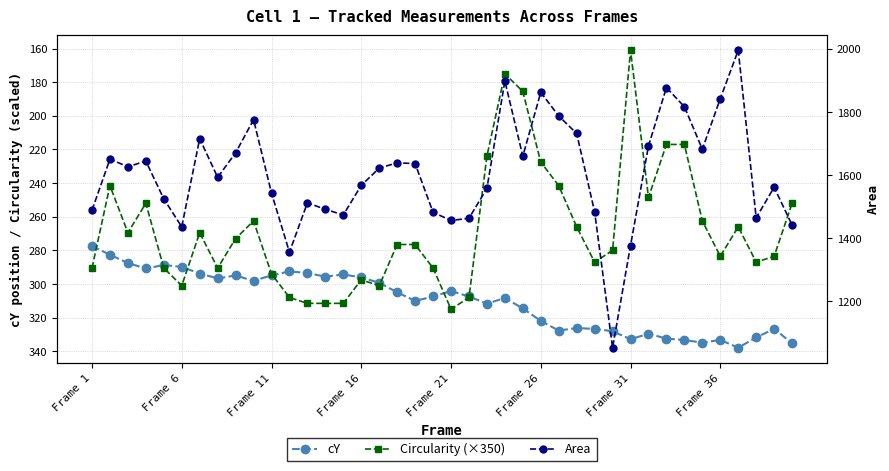

Reading right to left, list all the values displayed in this chart.

cY: 335.2	326.7	331.8	337.9	333.3	334.8	333.3	332.4	329.6	332.8	328.1	326.7	326.2	327.7	322.0	314.5	308.3	311.7	307.4	304.2	307.4	310.1	304.9	299.2	296.1	294.3	295.6	293.4	292.5	294.8	298.2	294.9	296.6	293.8	289.8	288.7	290.8	287.5	282.6	277.5
Circularity (×350): 252.0	283.5	287.0	266.0	283.5	262.5	217.0	217.0	248.5	161.0	280.0	287.0	266.0	241.5	227.5	185.5	175.0	224.0	308.0	315.0	290.5	276.5	276.5	301.0	297.5	311.5	311.5	311.5	308.0	294.0	262.5	273.0	290.5	269.5	301.0	290.5	252.0	269.5	241.5	290.5
Area: 1441.5	1561.5	1464.5	1996.0	1842.5	1682.0	1817.0	1877.5	1692.5	1376.5	1052.5	1483.5	1732.0	1787.5	1862.5	1660.0	1898.5	1558.0	1463.0	1456.0	1482.0	1636.5	1639.0	1622.0	1567.5	1473.5	1491.5	1512.0	1355.5	1543.0	1776.0	1670.5	1593.0	1715.5	1436.0	1524.5	1644.5	1626.5	1650.5	1488.5